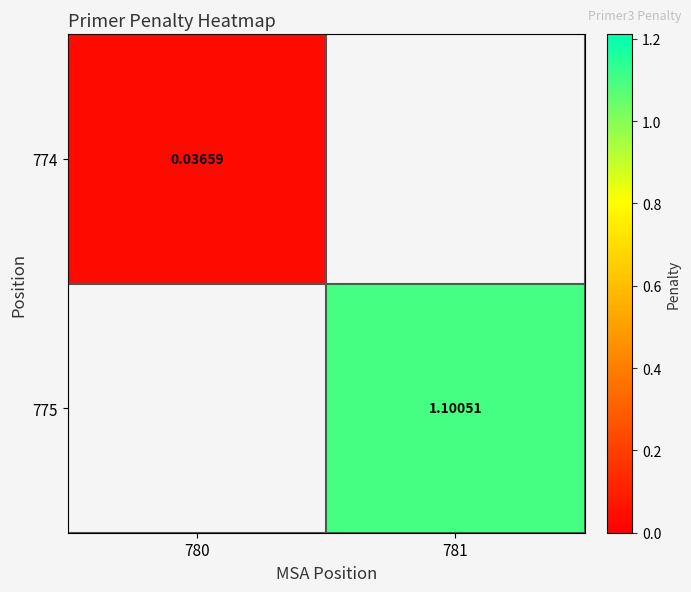

True or false: 775 has a value of 0.4 at 781.

False